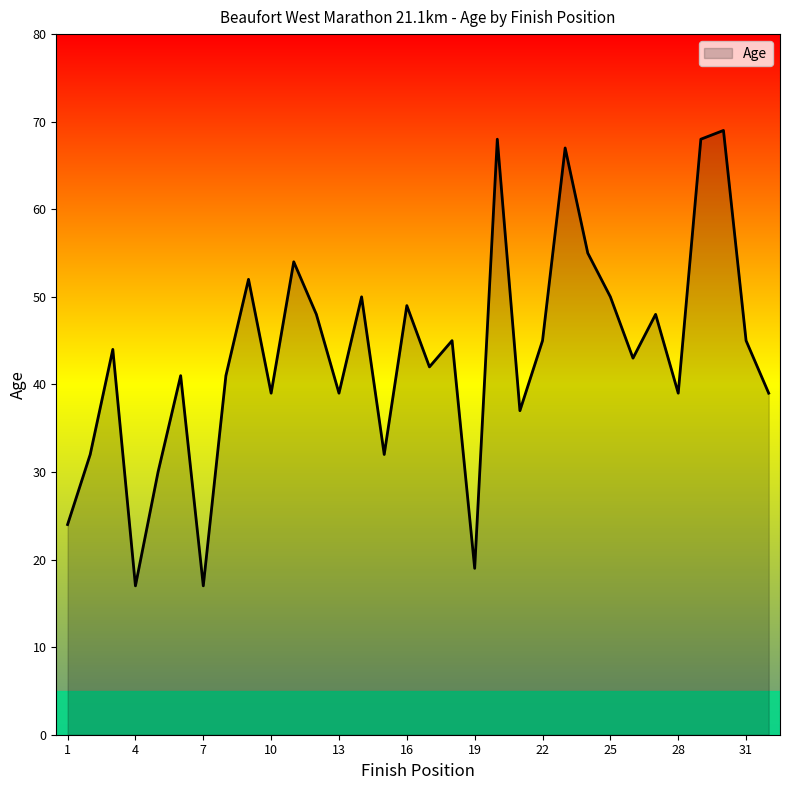

Reading right to left, transcribe all the data shown in this chart.

39	45	69	68	39	48	43	50	55	67	45	37	68	19	45	42	49	32	50	39	48	54	39	52	41	17	41	30	17	44	32	24